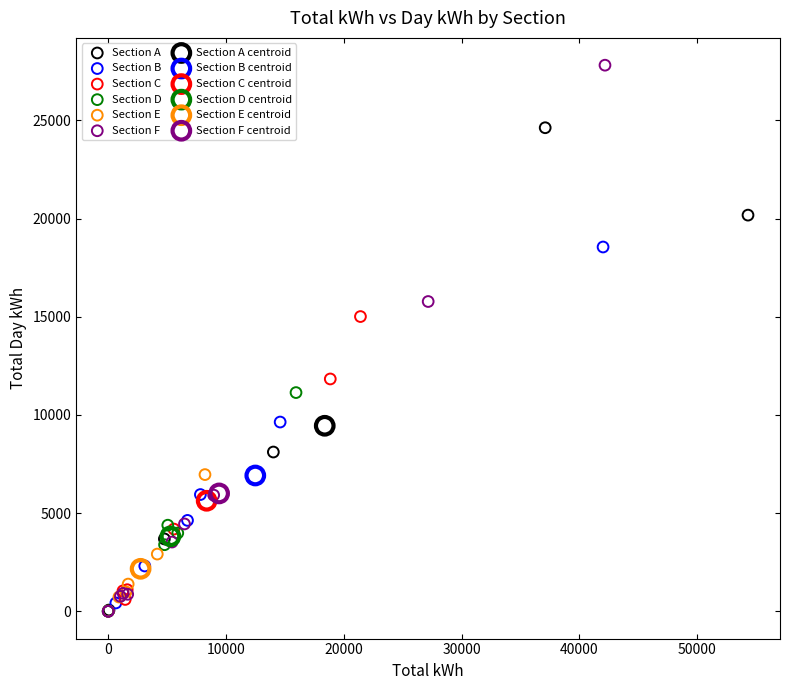

What are all the series names shown in the legend?

Section A, Section B, Section C, Section D, Section E, Section F, Section A centroid, Section B centroid, Section C centroid, Section D centroid, Section E centroid, Section F centroid